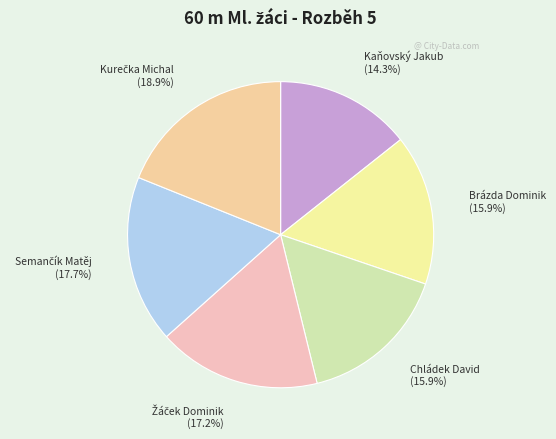

True or false: Chládek David accounts for 8% of the total.

False